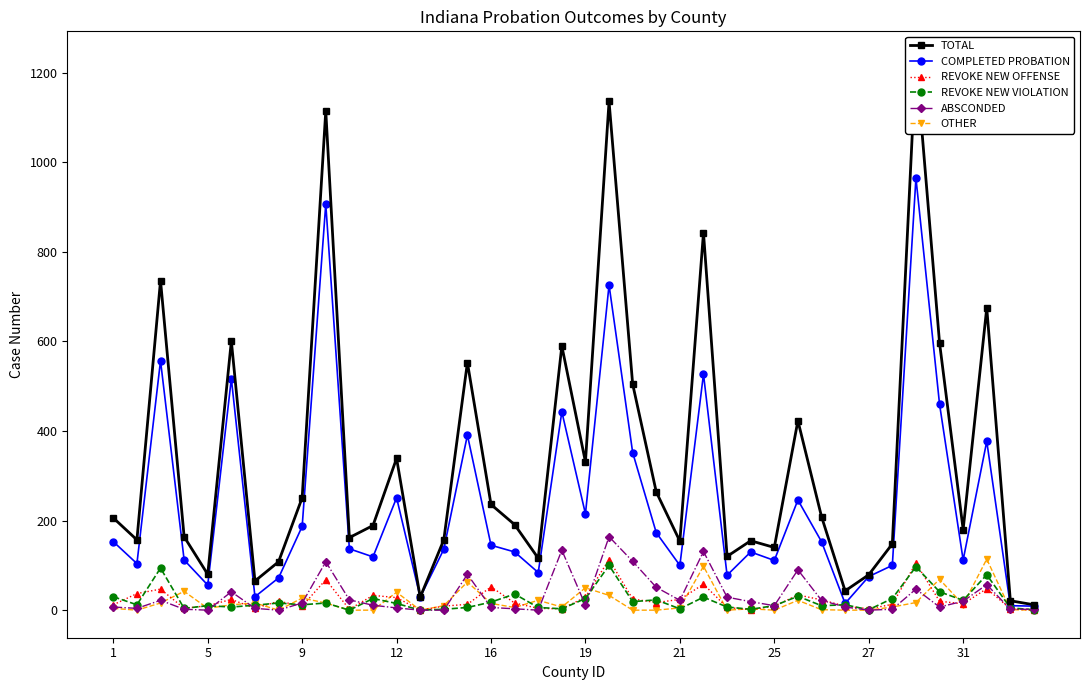

What is the highest value of the COMPLETED PROBATION series?

965